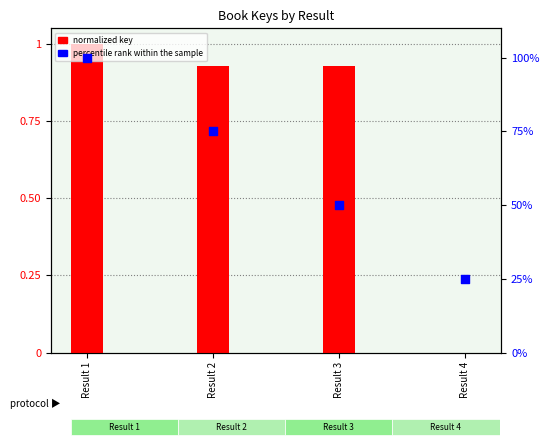

At which category is the sum across all series the highest?

Result 1